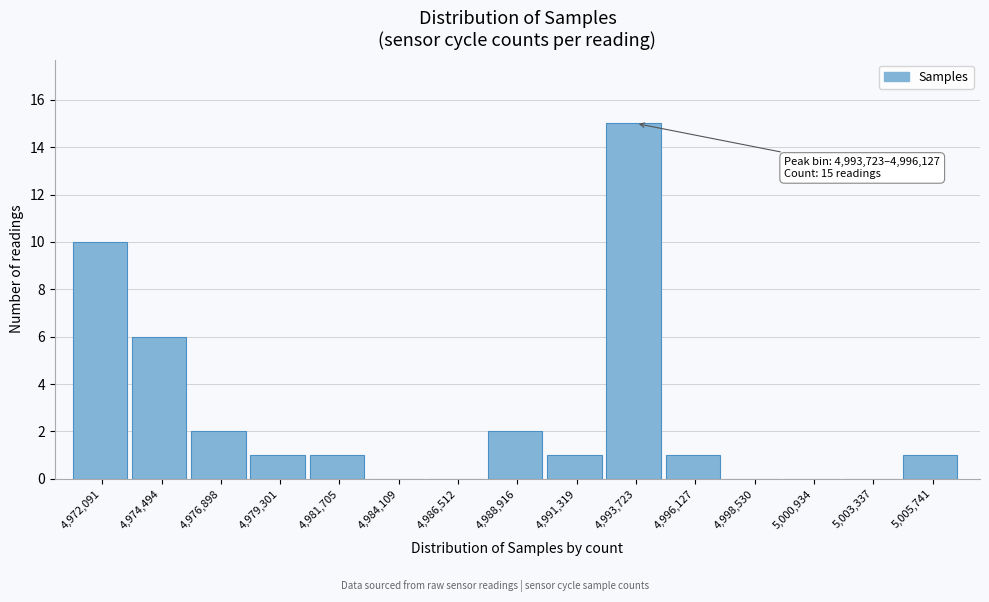

Reading left to right, transcribe all the data shown in this chart.

4,972,091=10	4,974,494=6	4,976,898=2	4,979,301=1	4,981,705=1	4,984,109=0	4,986,512=0	4,988,916=2	4,991,319=1	4,993,723=15	4,996,127=1	4,998,530=0	5,000,934=0	5,003,337=0	5,005,741=1